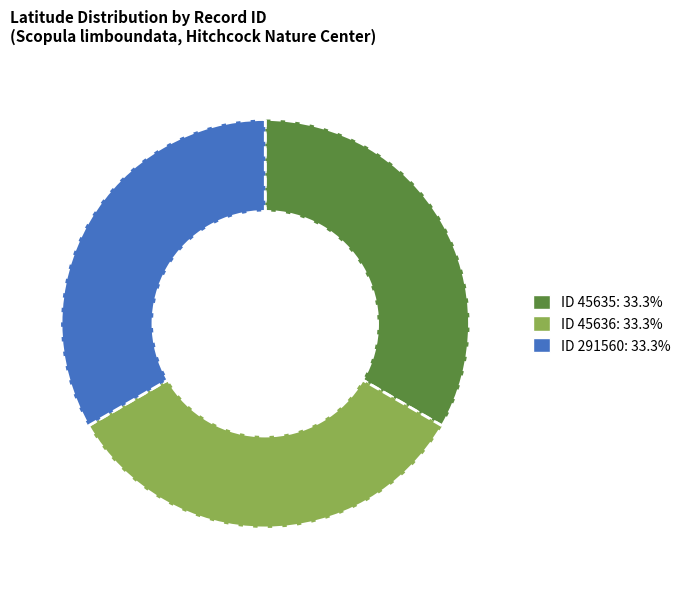

What is the ratio of the value at ID 291560: 33.3% to the value at ID 45635: 33.3%?

1.0